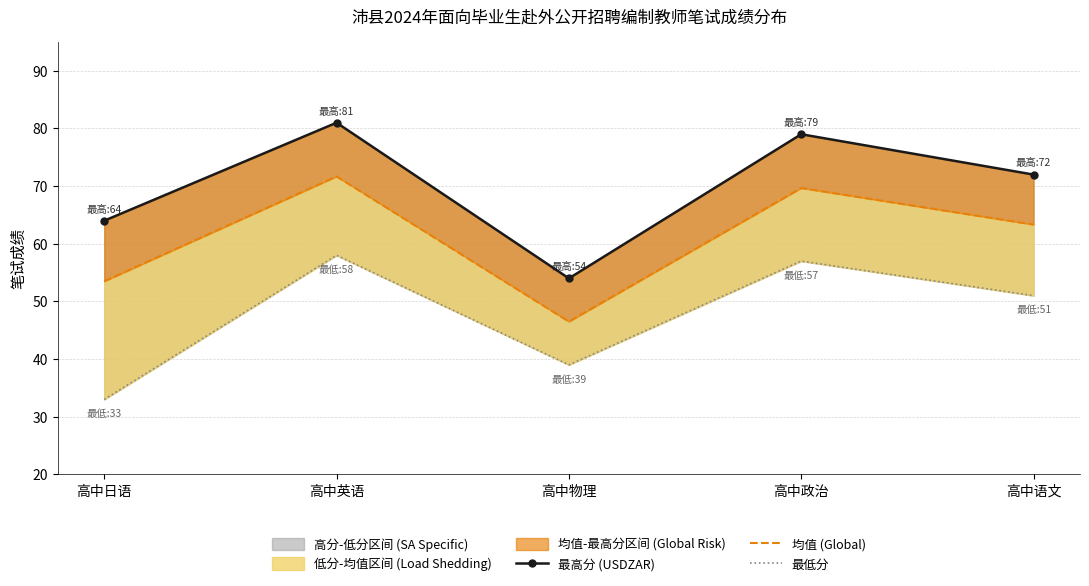

At how many categories does at least one series exceed 51?

5